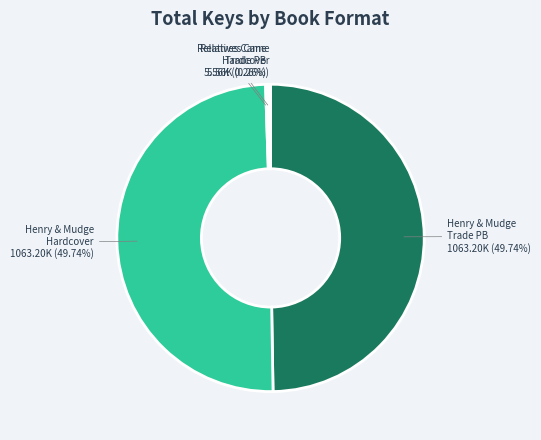

Is there a majority slice in this chart?

No